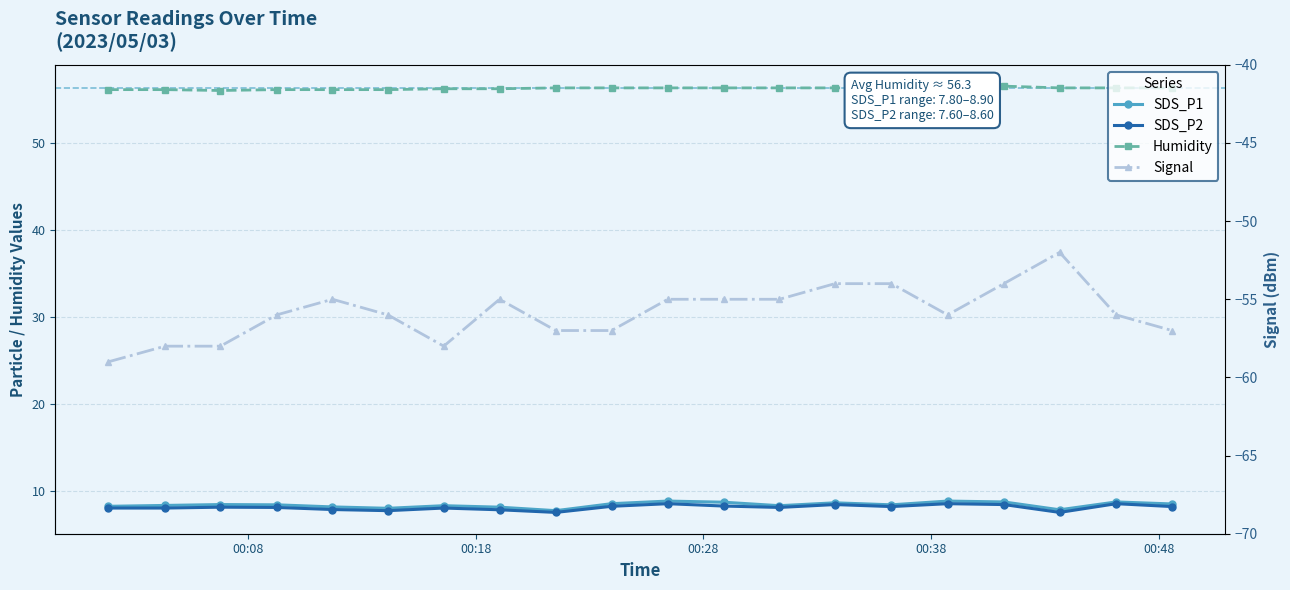

Reading right to left, extract all data points from this chart.

SDS_P1: 8.6	8.8	7.9	8.8	8.9	8.5	8.7	8.4	8.8	8.9	8.6	7.8	8.2	8.4	8.1	8.2	8.5	8.5	8.4	8.3
SDS_P2: 8.3	8.6	7.6	8.5	8.6	8.3	8.5	8.2	8.3	8.6	8.3	7.6	7.9	8.1	7.8	7.9	8.2	8.2	8.1	8.1
Humidity: 56.3	56.3	56.3	56.5	56.3	56.3	56.3	56.3	56.3	56.3	56.3	56.3	56.2	56.2	56.1	56.1	56.1	56.0	56.1	56.1
Signal: -57.0	-56.0	-52.0	-54.0	-56.0	-54.0	-54.0	-55.0	-55.0	-55.0	-57.0	-57.0	-55.0	-58.0	-56.0	-55.0	-56.0	-58.0	-58.0	-59.0